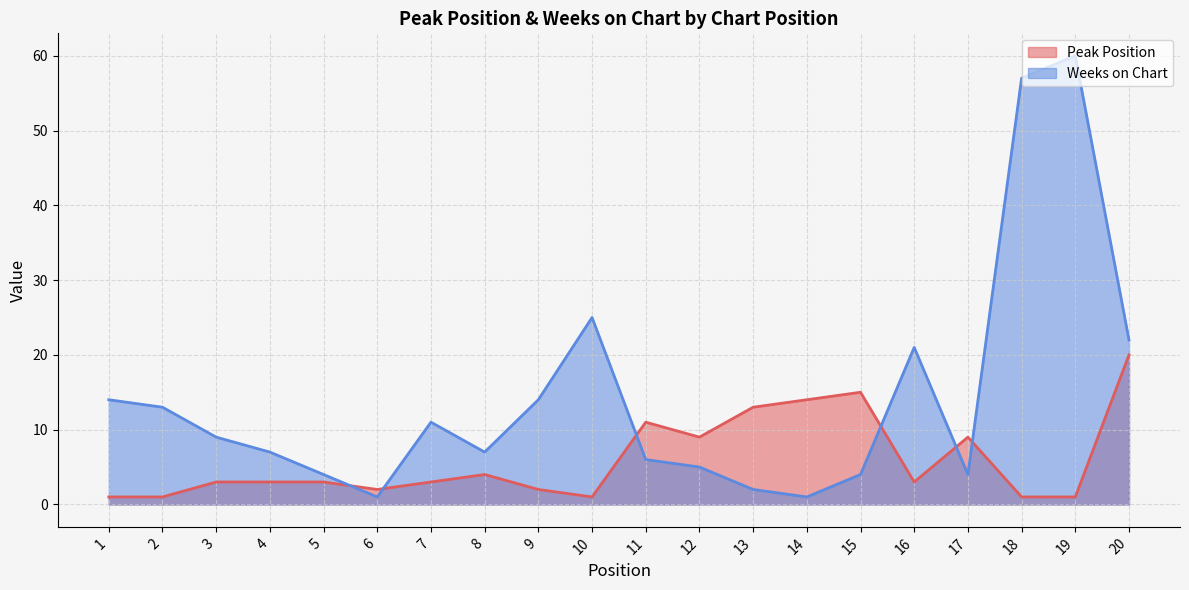

Between 7 and 11, which series saw the biggest shift?

Peak Position